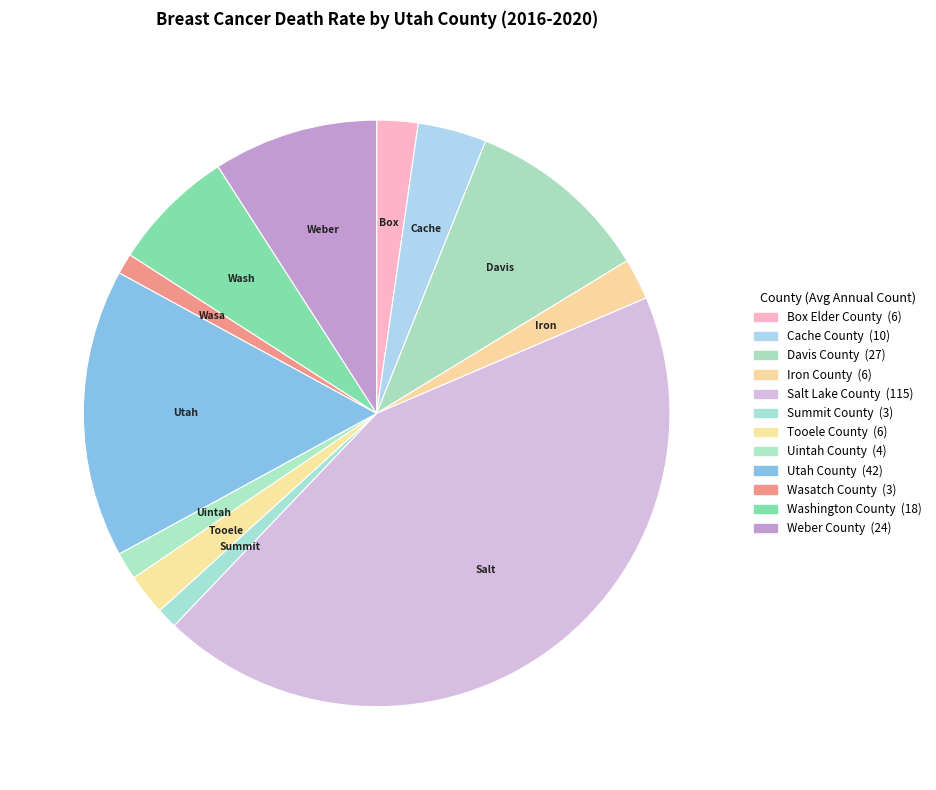

How many segments does this pie chart have?

12